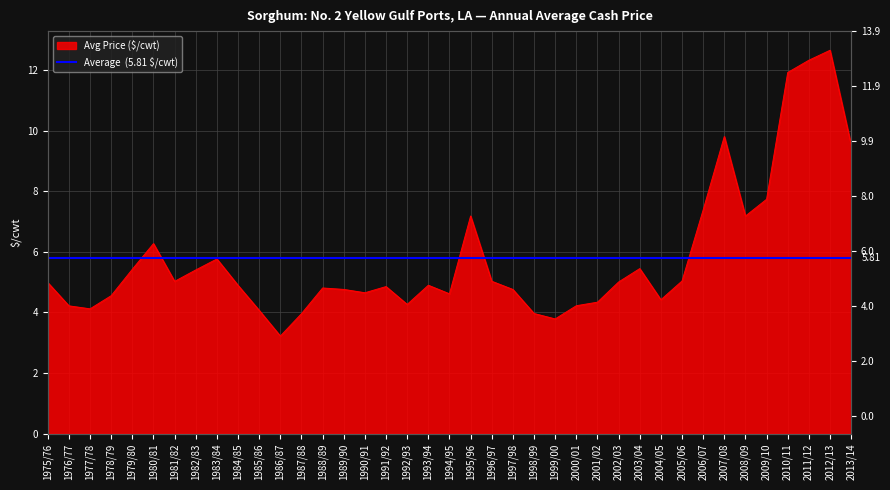

At which category does the data reach its first local valley?

1977/78